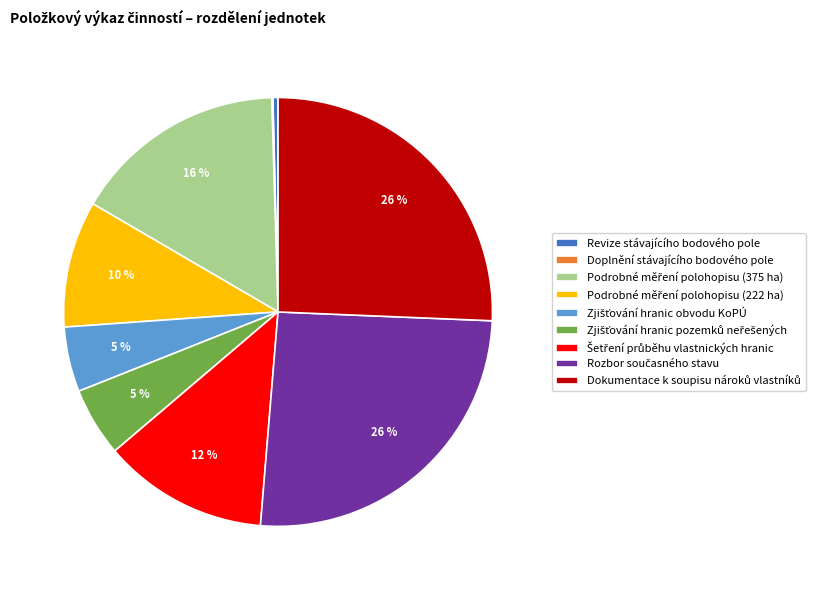

Is there any slice that represents more than half of the pie?

No